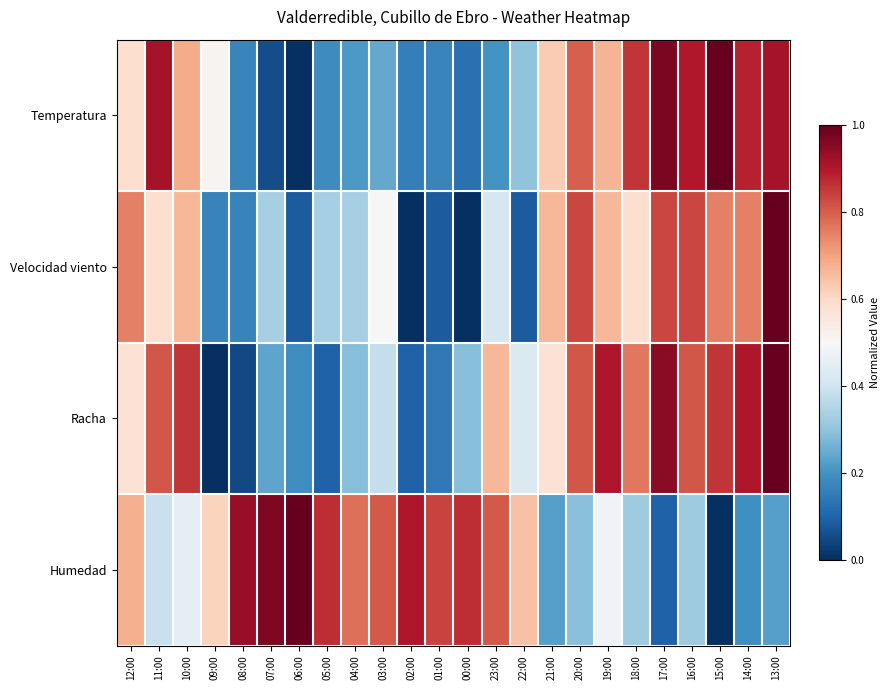

Rank the series by their average value, from lowest to highest.

Velocidad viento, Temperatura, Racha, Humedad